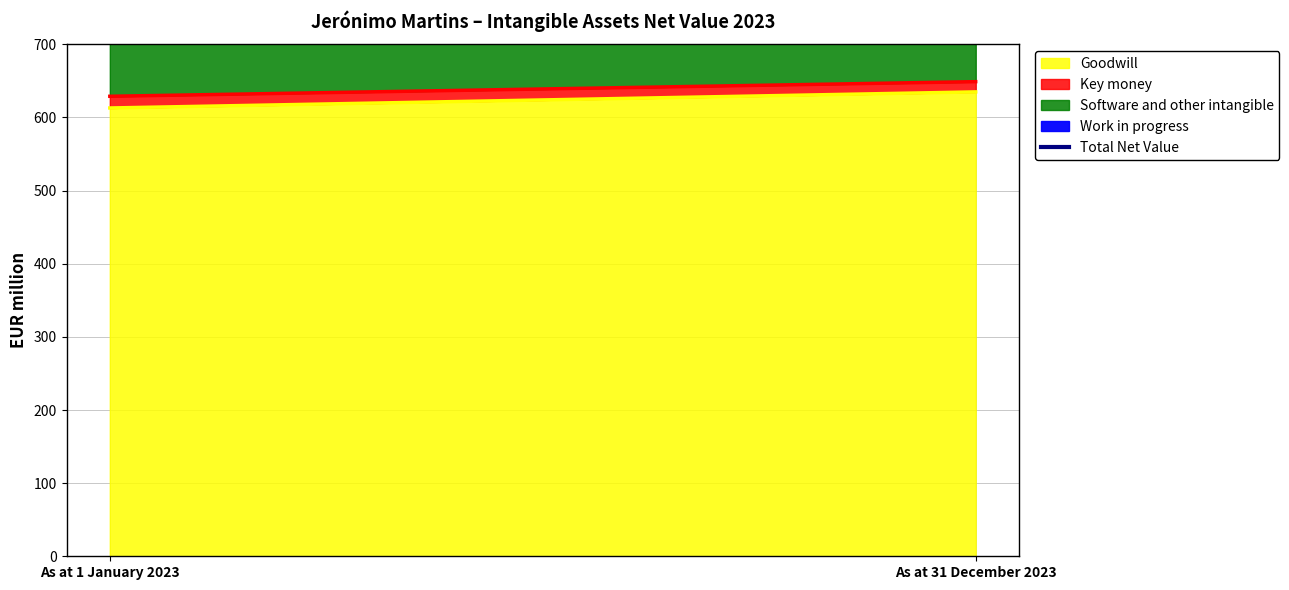

What is the difference between the maximum and minimum values?

35